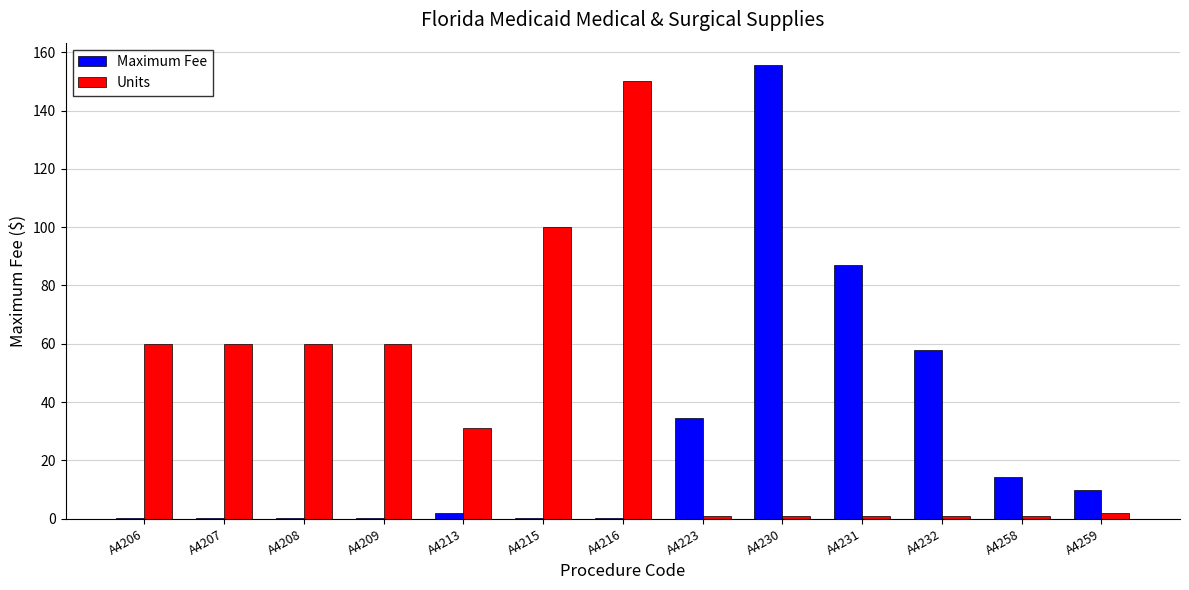

What is the sum of all Maximum Fee values?

362.6